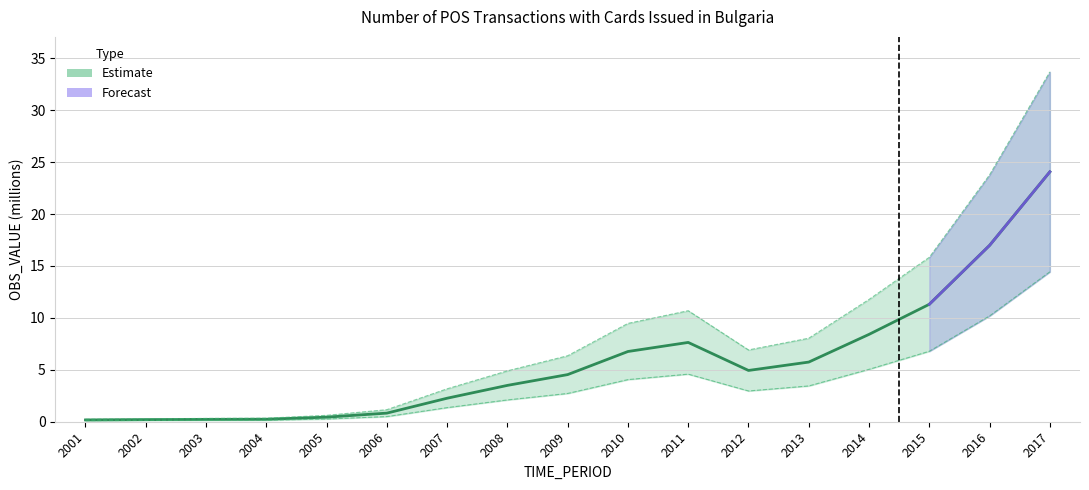

What value does the data have at 2006?

0.8